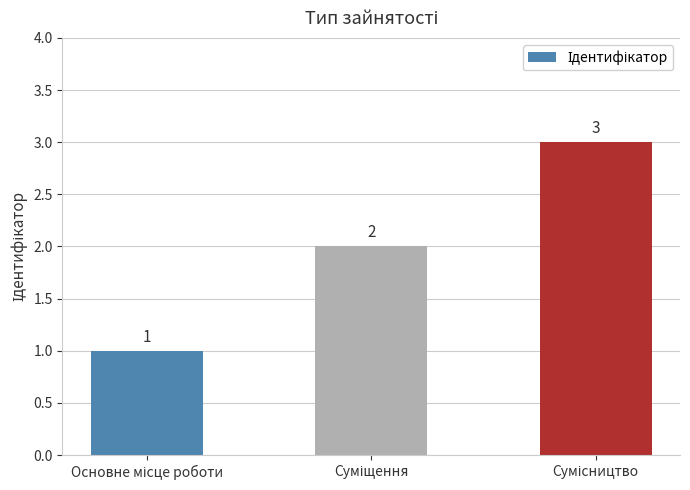

What is the maximum value shown in the chart?

3